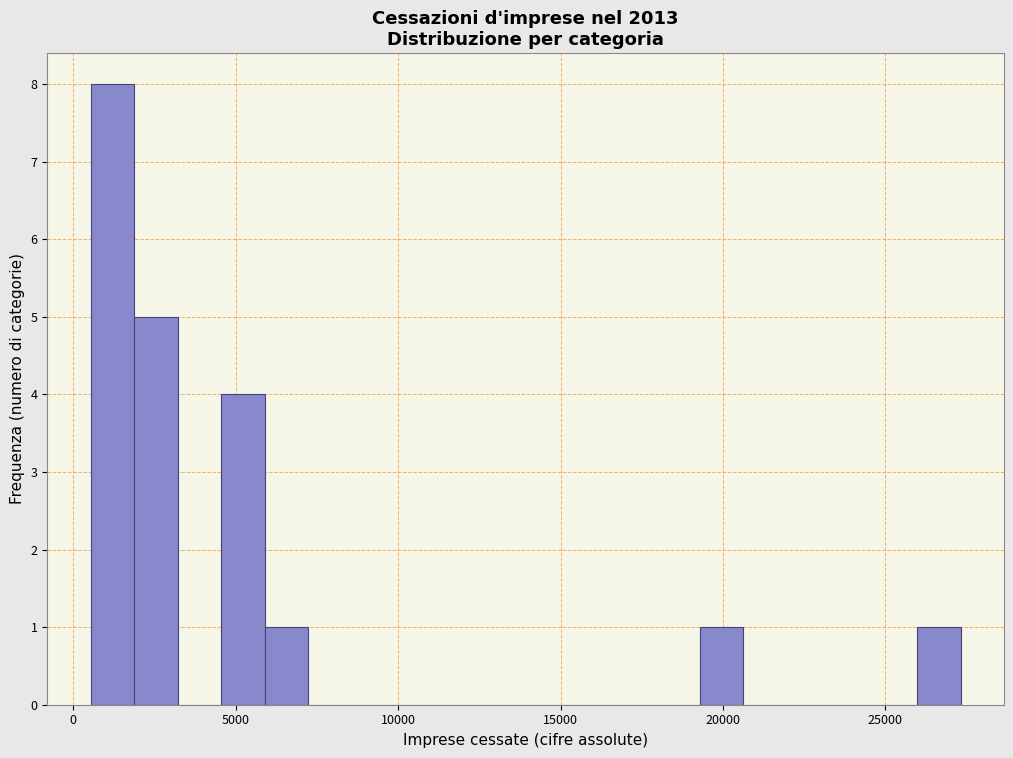

Read against the x-axis, roughly where is the centre of the tallest bar?

1000